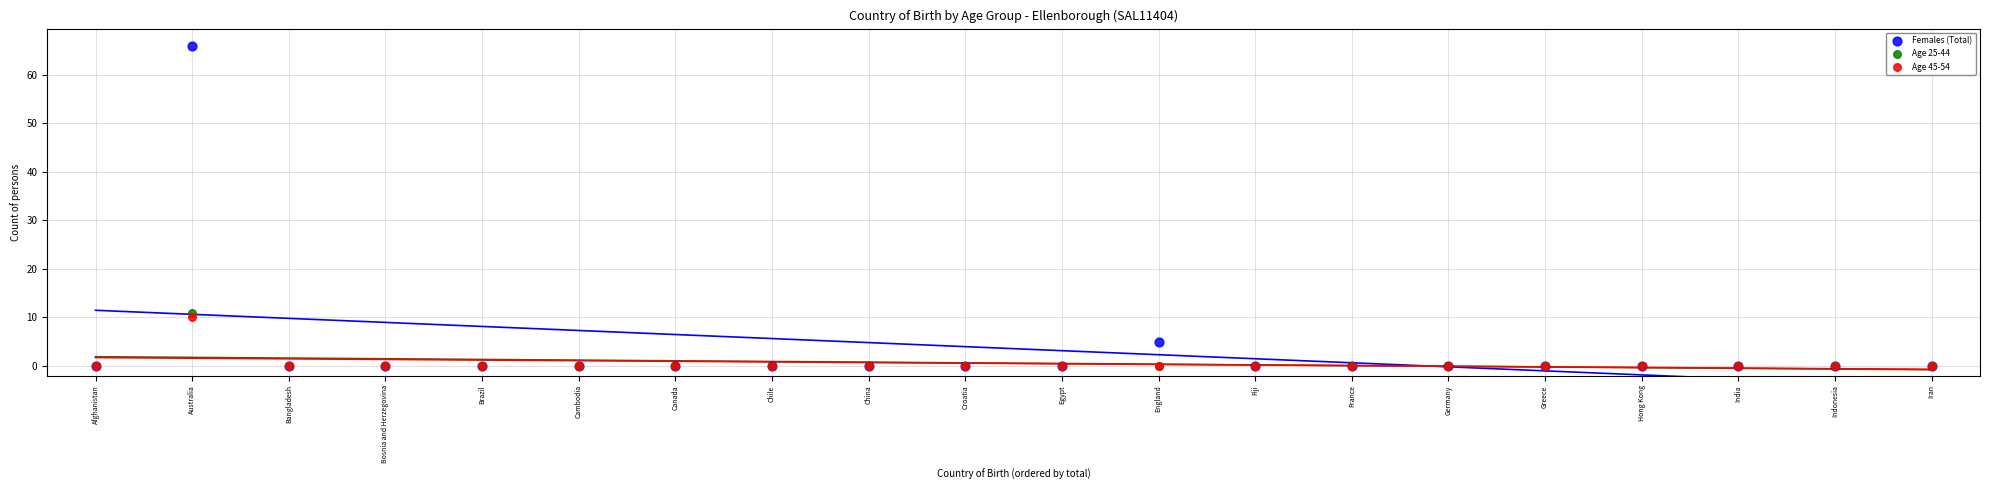

In the Females (Total) series, what Y value is closest to 33?

5